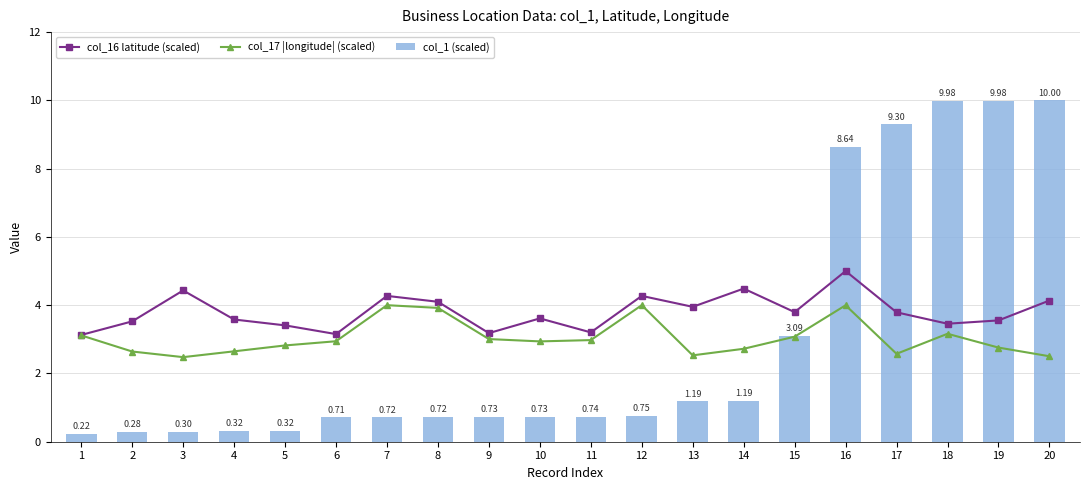

Read the col_17 |longitude| (scaled) value at 4.

2.6